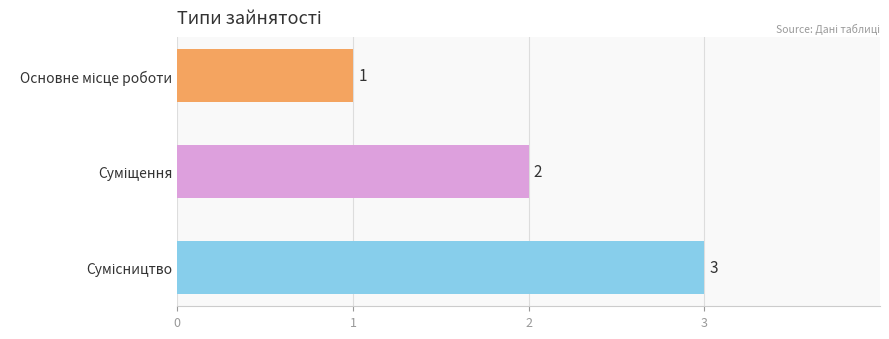

How many values are between 1 and 3?

3